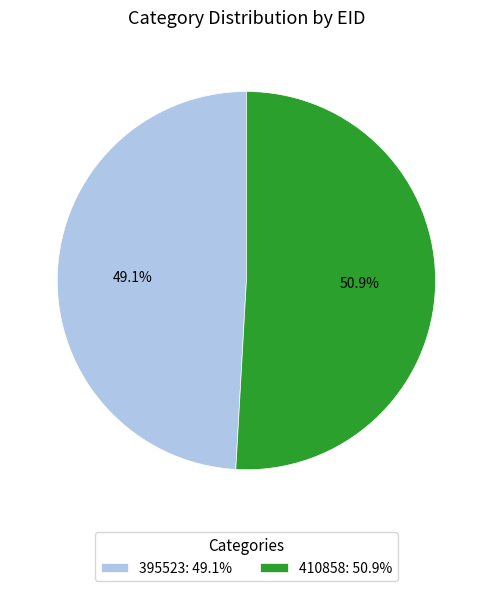

Is there a majority slice in this chart?

Yes